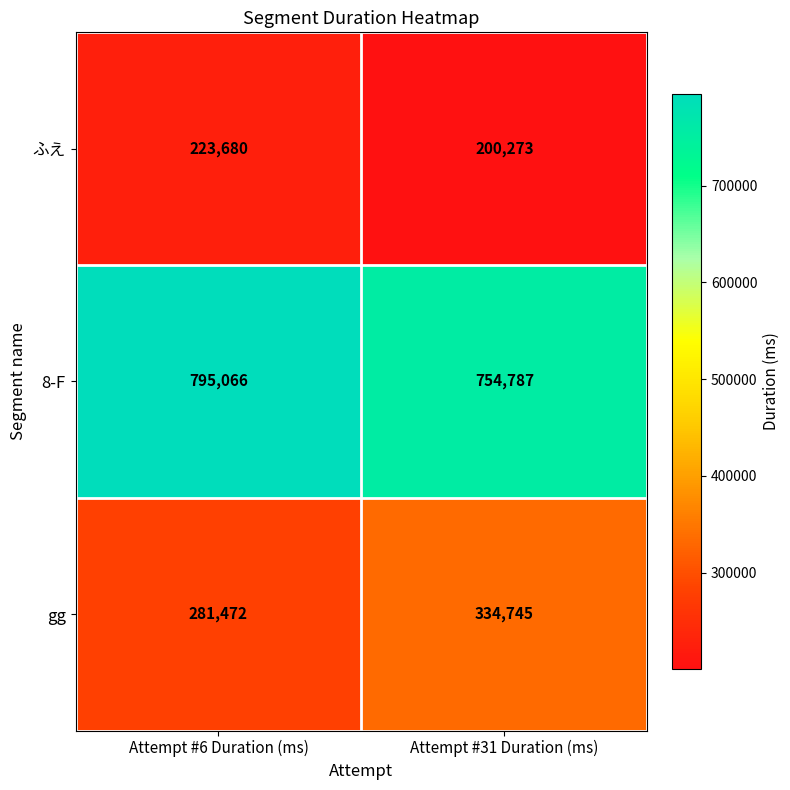

Which series has the largest total across all categories?

8-F